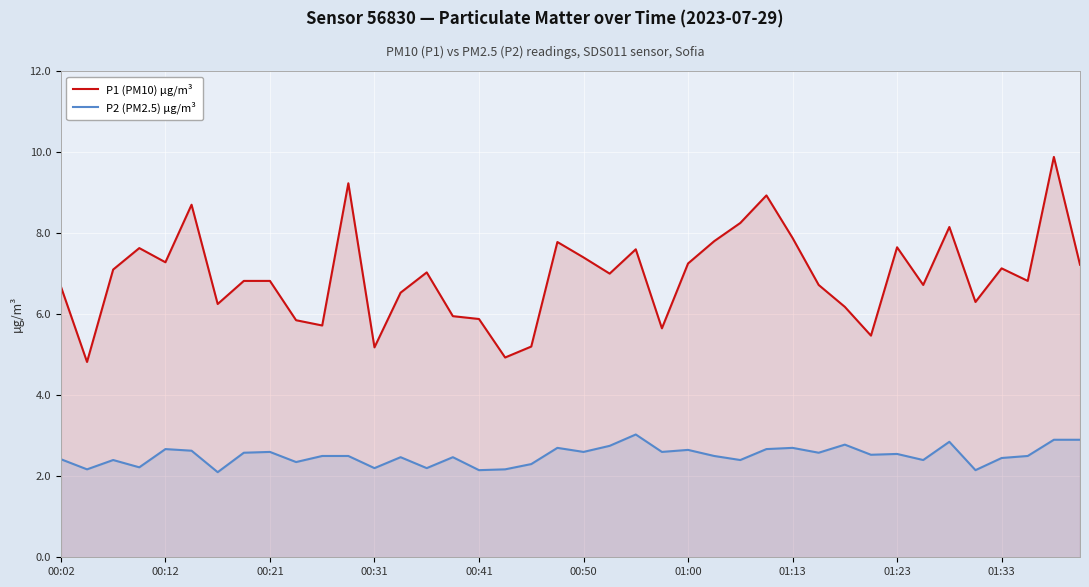

List the series in order of their peak value, highest first.

P1 (PM10) µg/m³, P2 (PM2.5) µg/m³